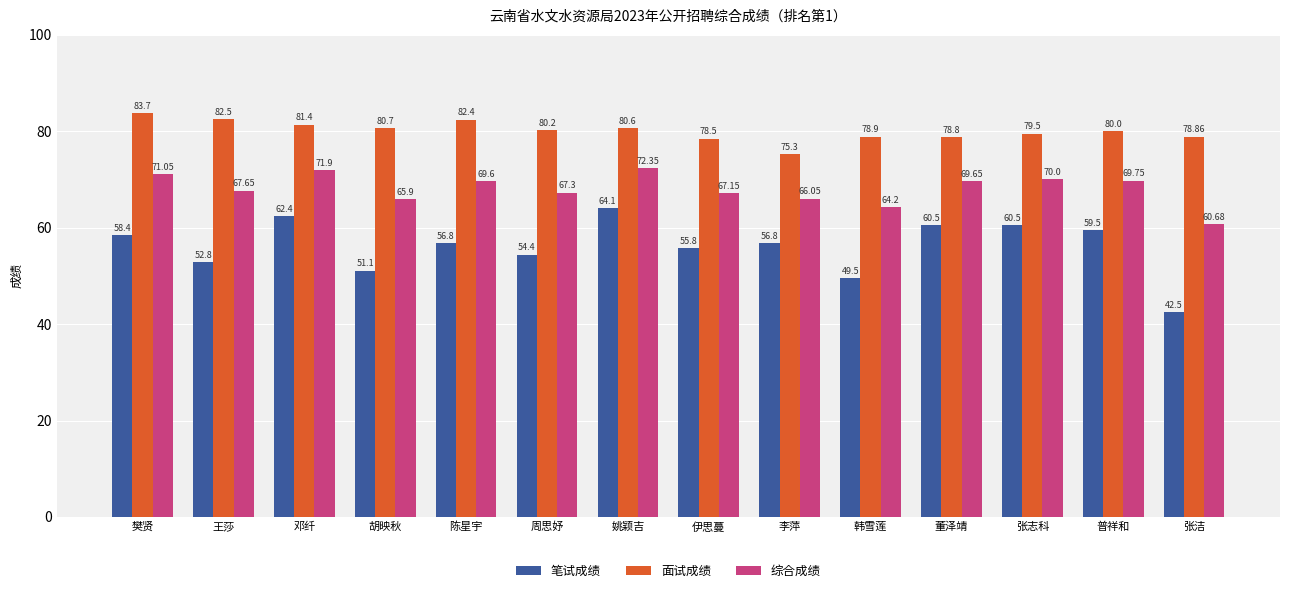

What is the sum of all 笔试成绩 values?

785.1